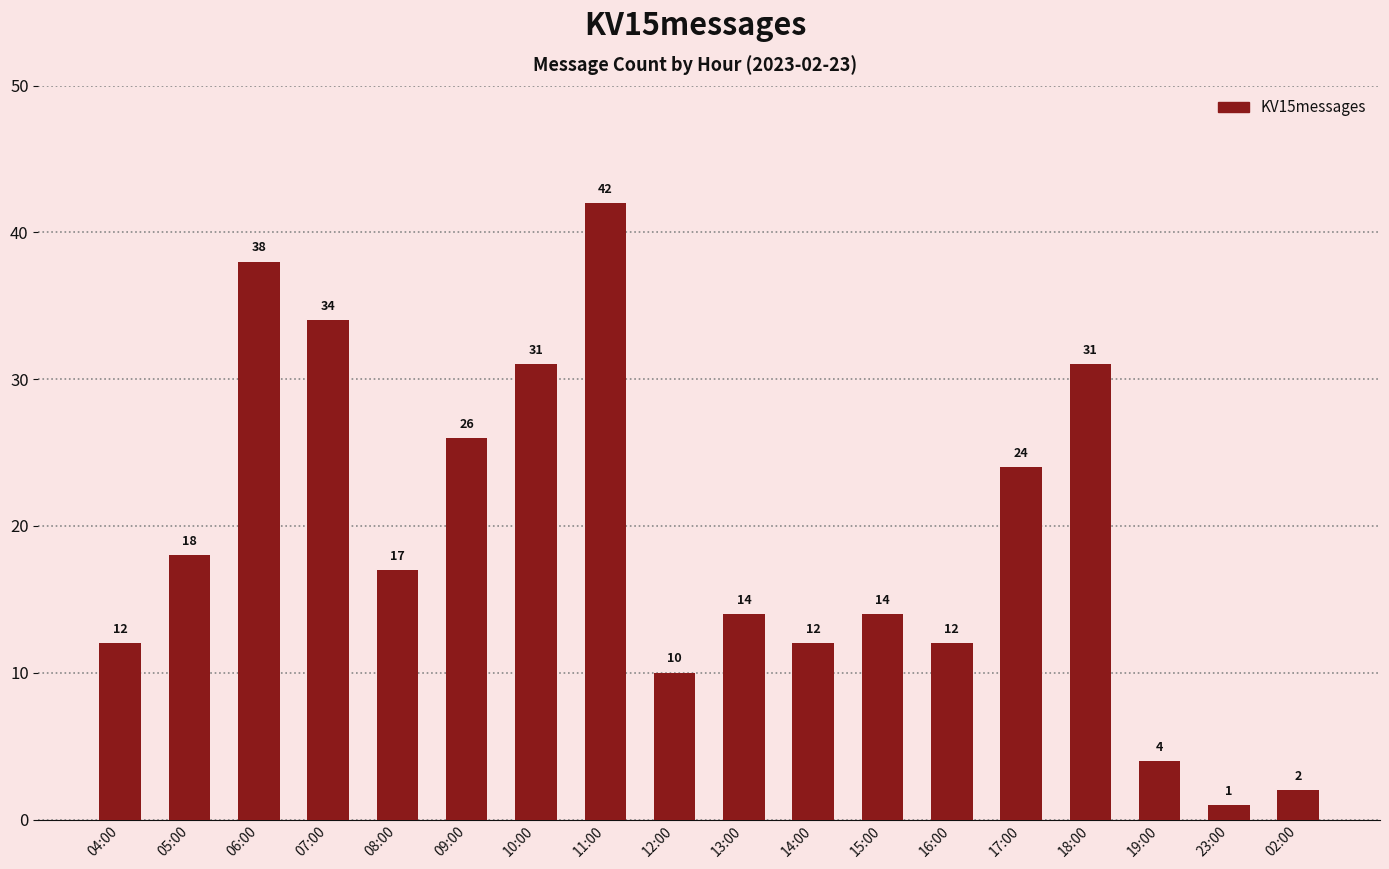

Are the bars grouped side by side (vs. stacked)?

No